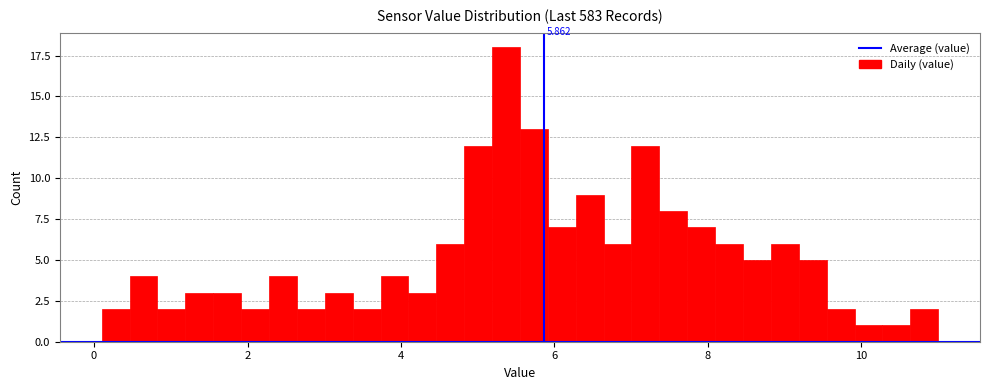

Read against the x-axis, roughly where is the centre of the tallest bar?

5.4